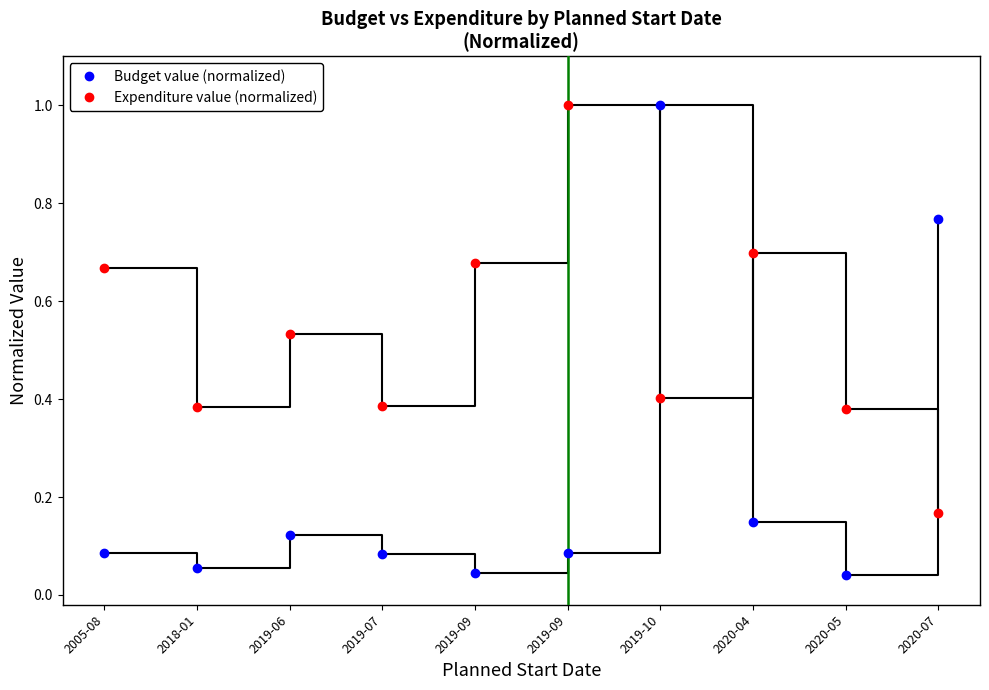

How many distinct data groups are displayed?

2